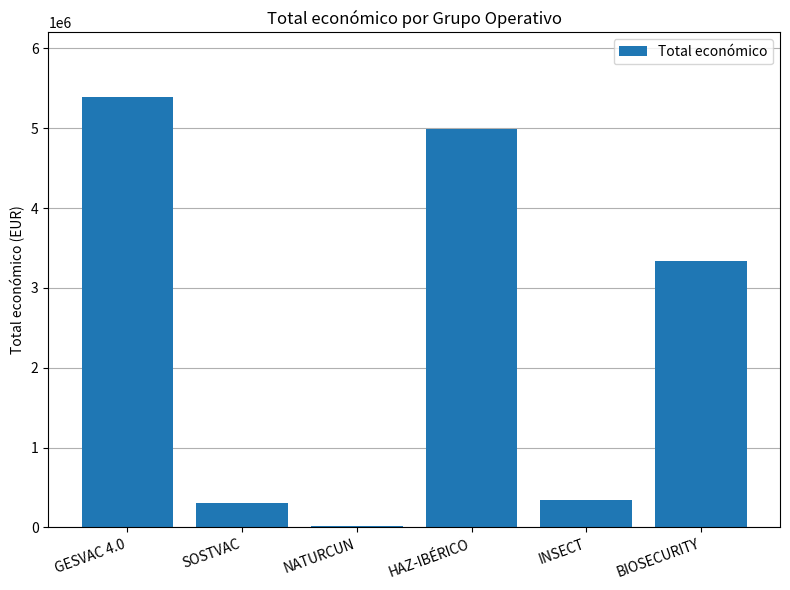

Which label corresponds to the largest value in the chart?

GESVAC 4.0